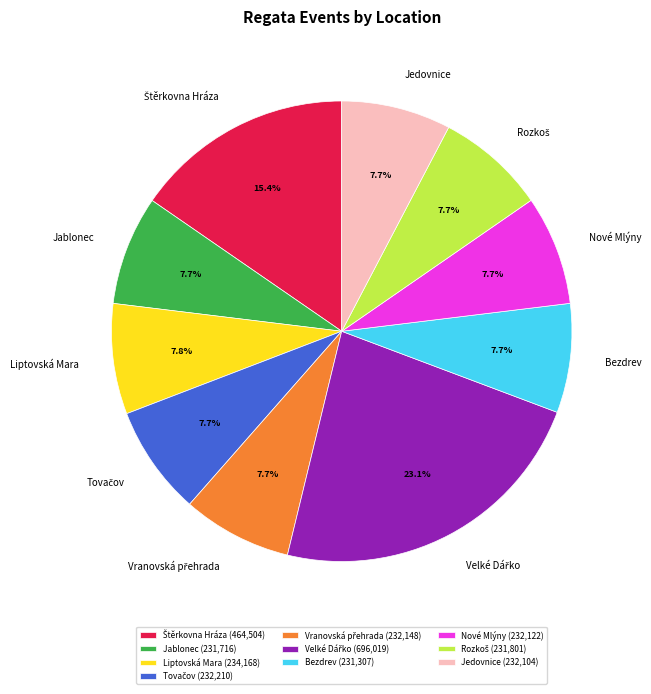

Is there any slice that represents more than half of the pie?

No